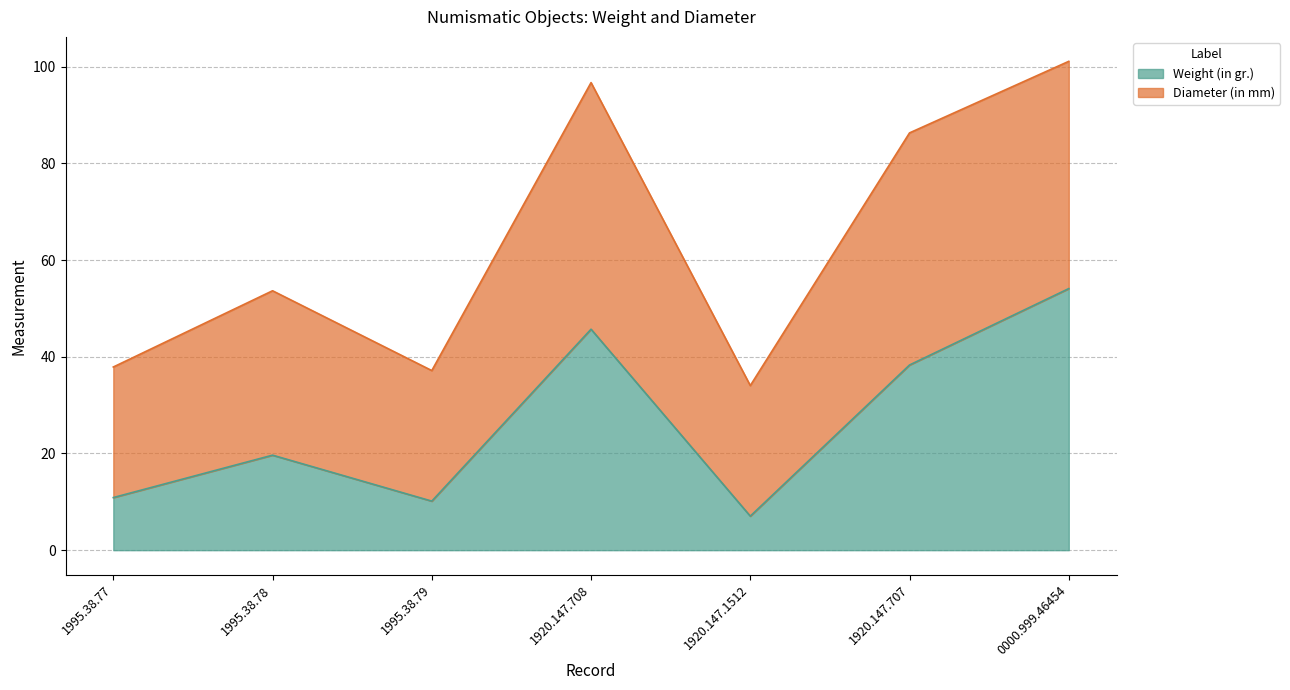

What is the total value across all series at 1995.38.77?

37.9